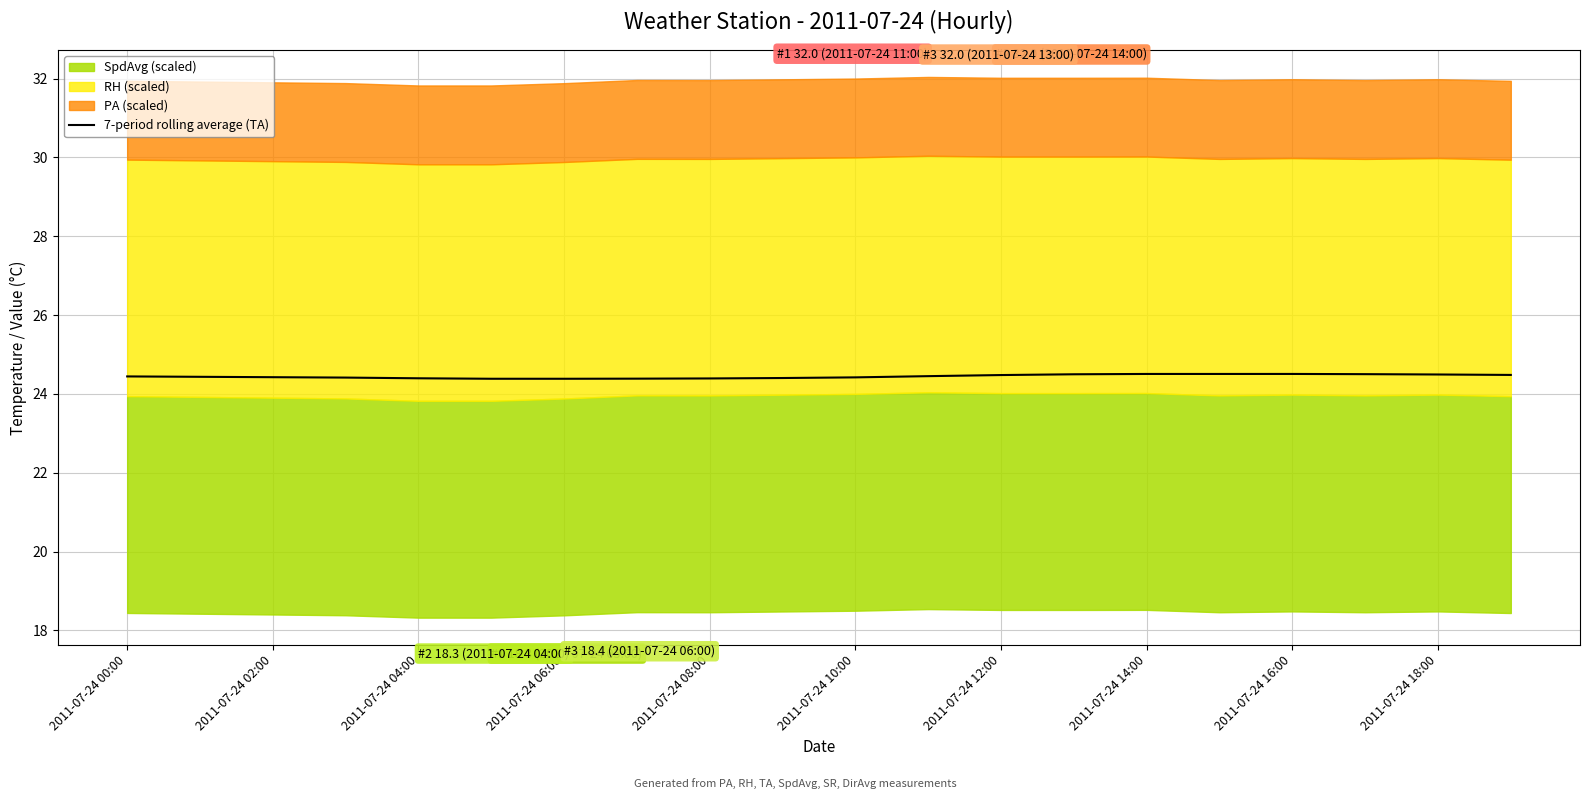

How many values are between 24 and 25?

20